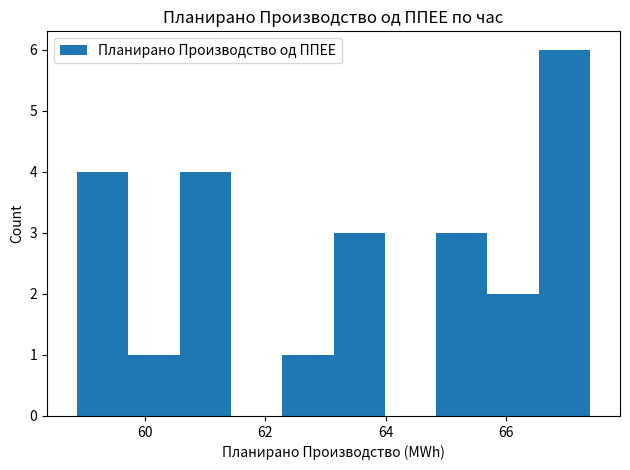

How tall is the bar that spans 66.6 to 67.4 on the x-axis? Neither the bar edges nor the heights are printed on the chart, so give them approximately, as read against the axes.

6